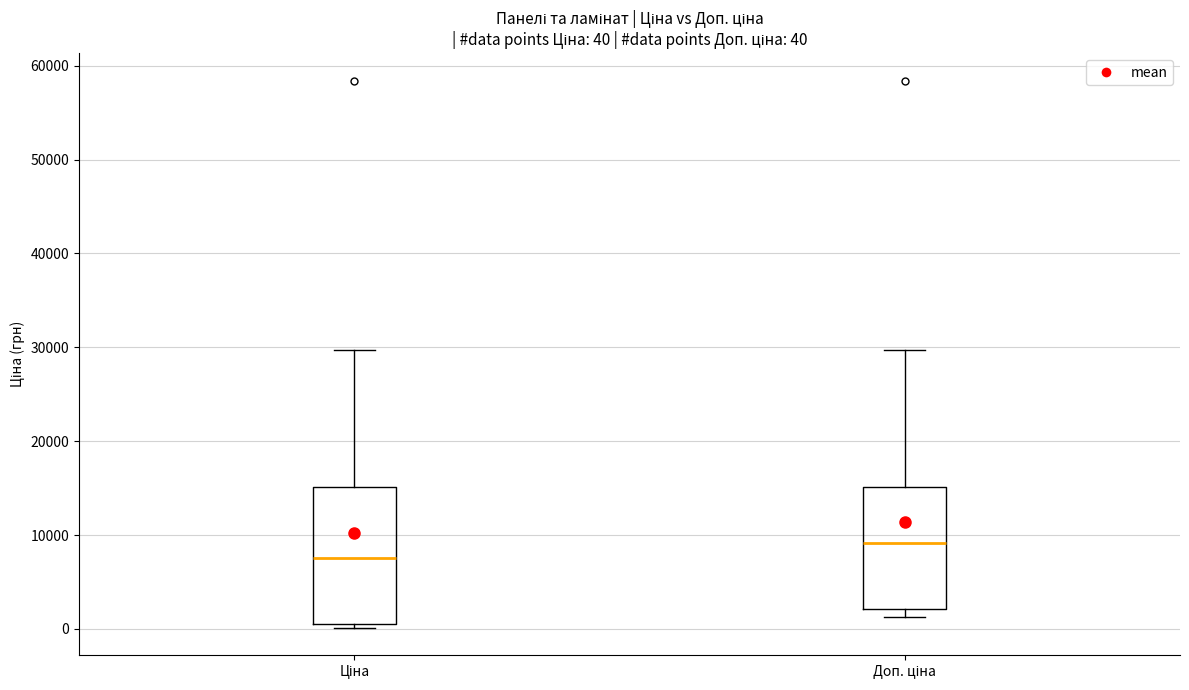

Which box has the lowest median line?

Ціна